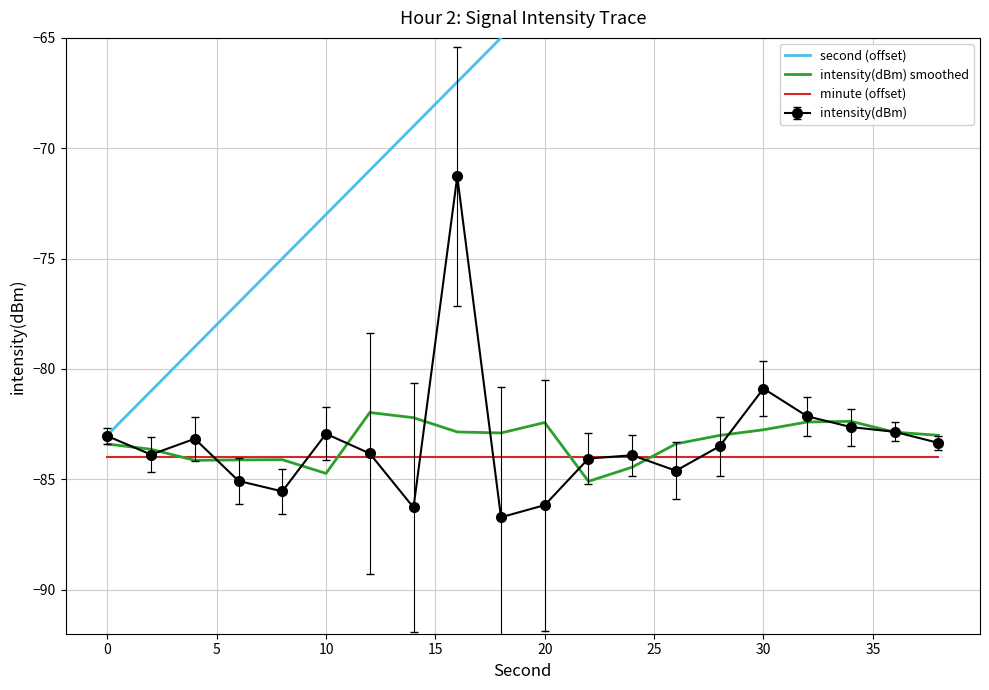

What is the lowest value of the intensity(dBm) series?

-86.7